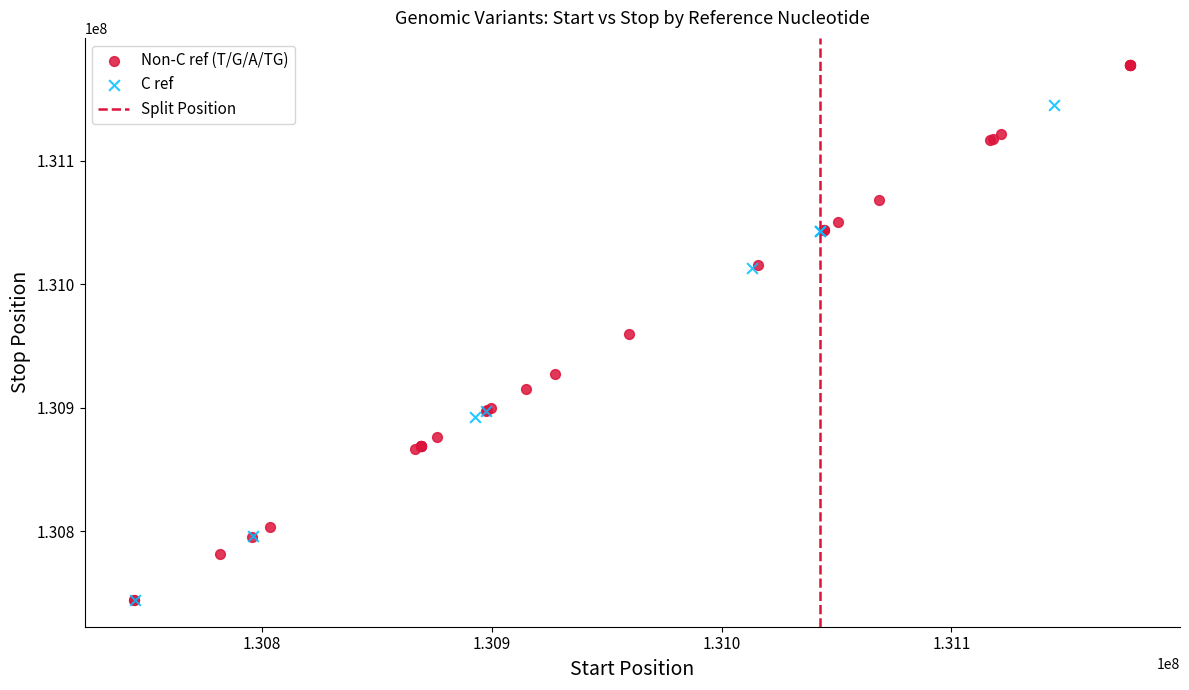

Which series has the largest Y range (max minus min)?

Non-C ref (T/G/A/TG)